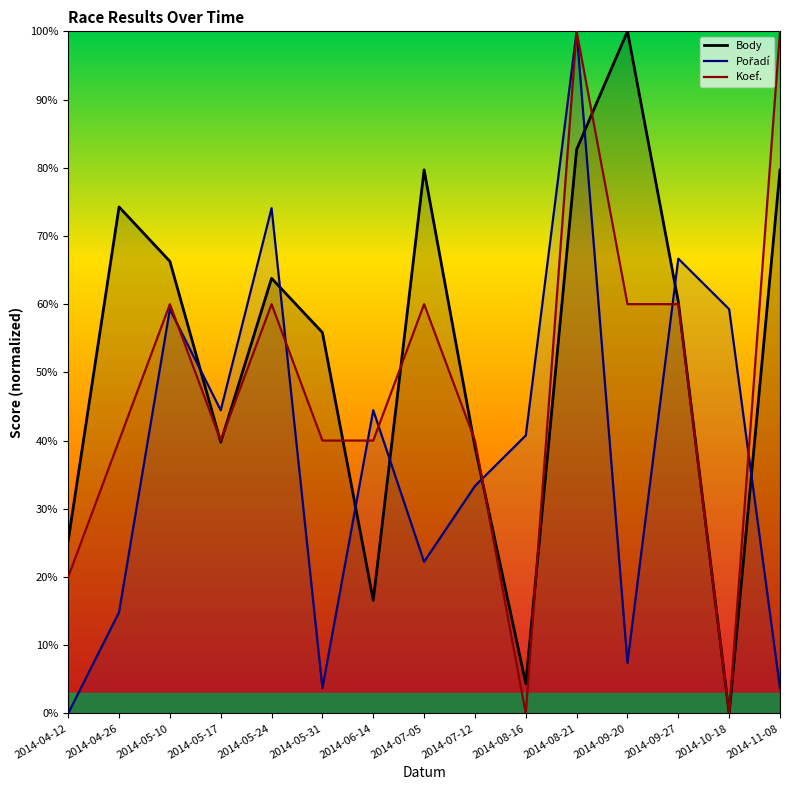

At 2014-09-27, list the series in order from smallest to largest.

Koef., Body, Pořadí